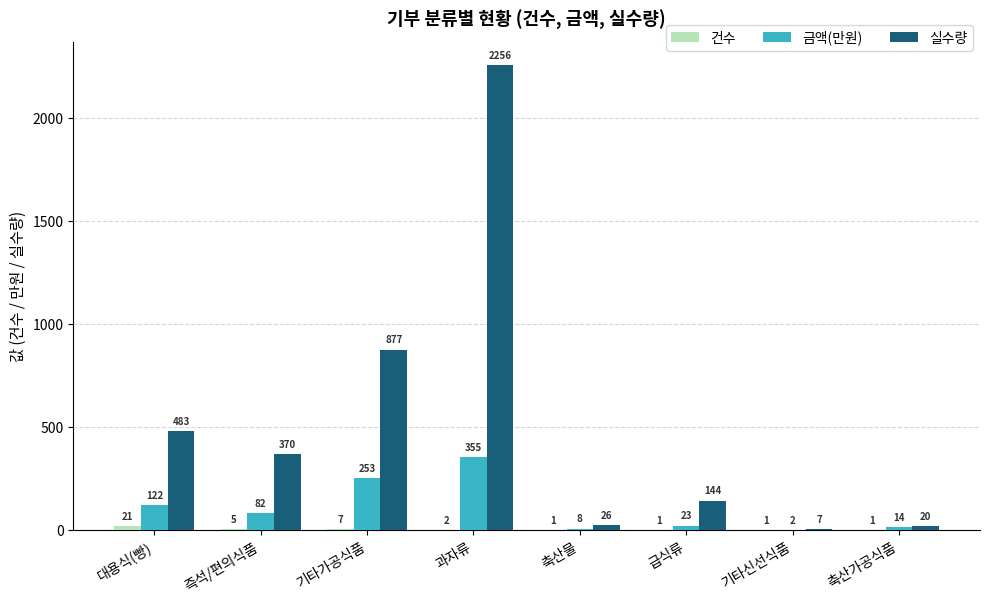

The value of 실수량 at 급식류 is 144. True or false?

True